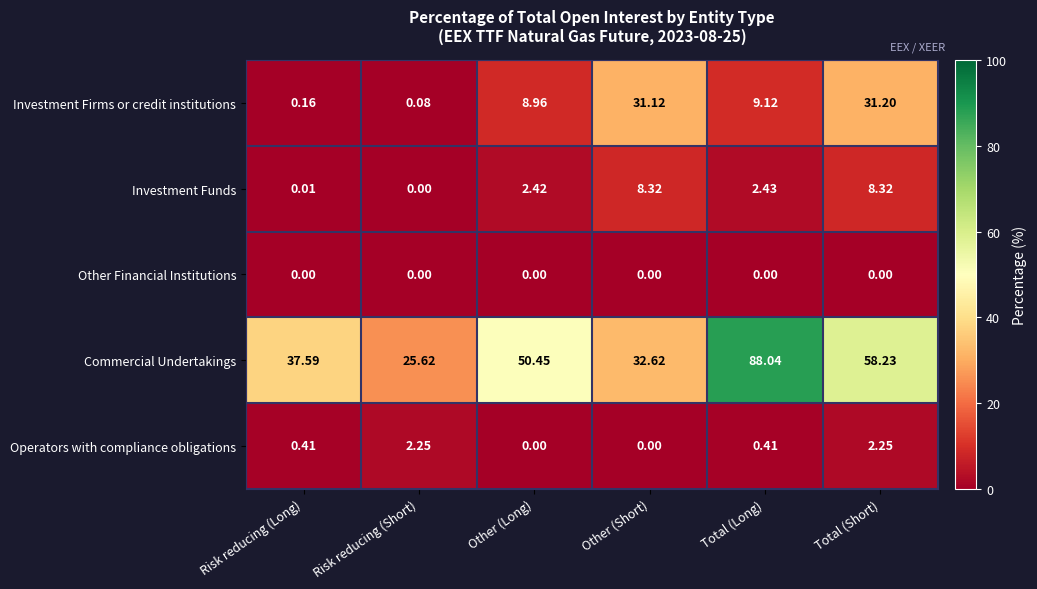

Which series has the widest spread of values?

Commercial Undertakings